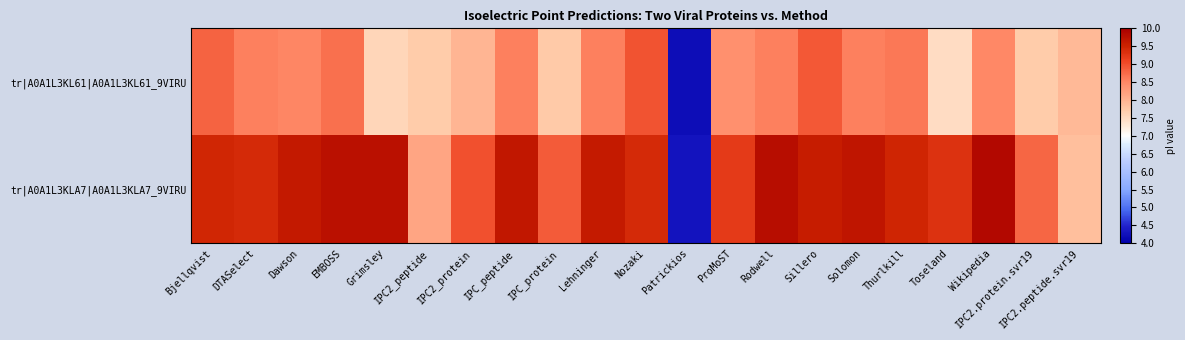

What is the total value across all series at Wikipedia?

18.3